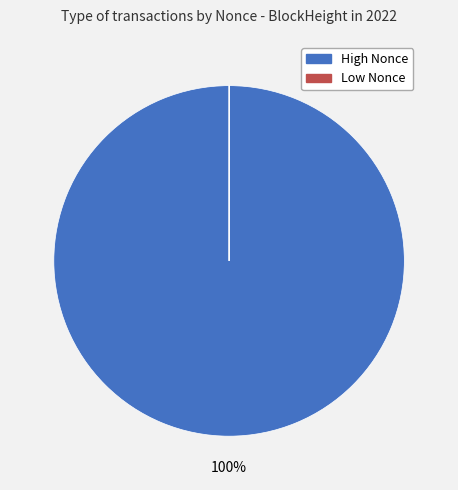

Is there any slice that represents more than half of the pie?

Yes